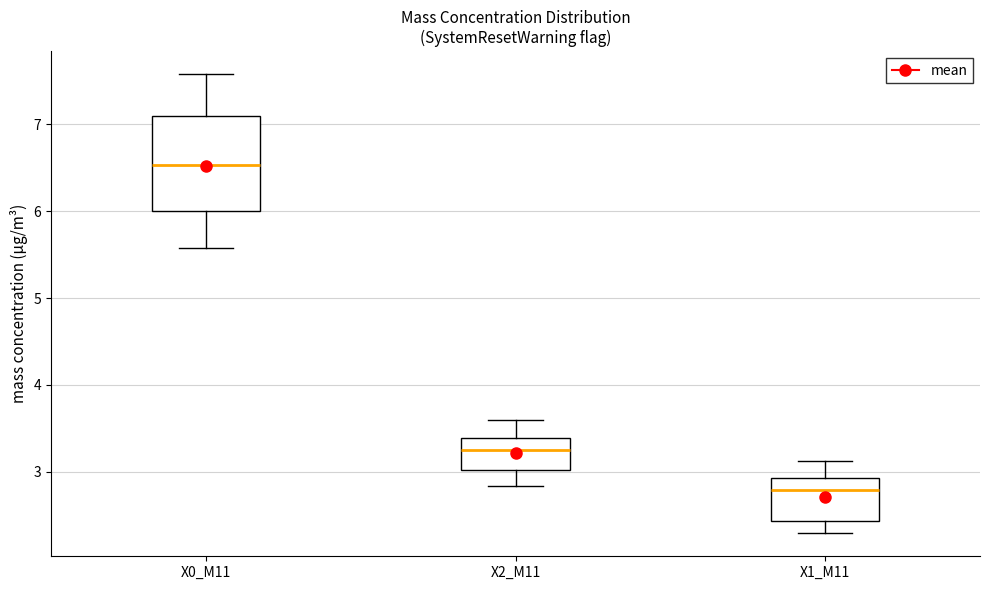

Reading left to right, transcribe this box plot: for each box, give where its median line is, the range the box spans, and where its two whiskers end, as read against the y-axis. The values are not printed on the chart, so give them approximately, as read against the axis.

X0_M11: median 6.5, box 6.0 to 7.1, whiskers 5.6 to 7.6
X2_M11: median 3.3, box 3.0 to 3.4, whiskers 2.8 to 3.6
X1_M11: median 2.8, box 2.4 to 2.9, whiskers 2.3 to 3.1